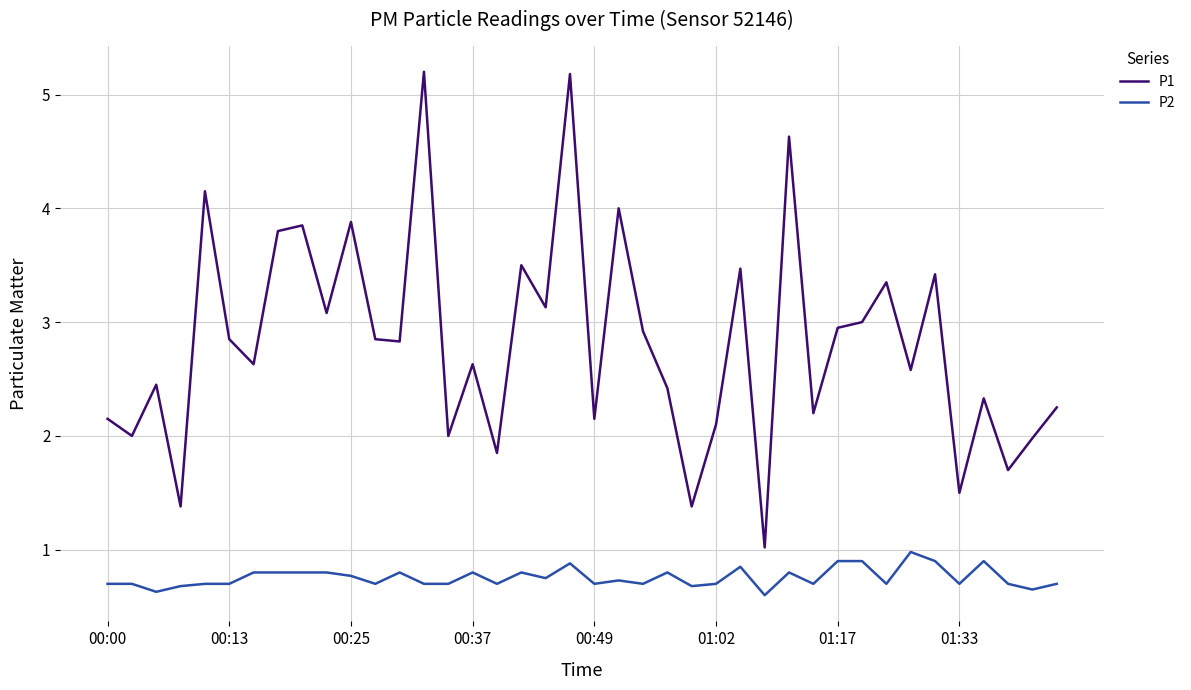

List the series in order of their peak value, lowest first.

P2, P1